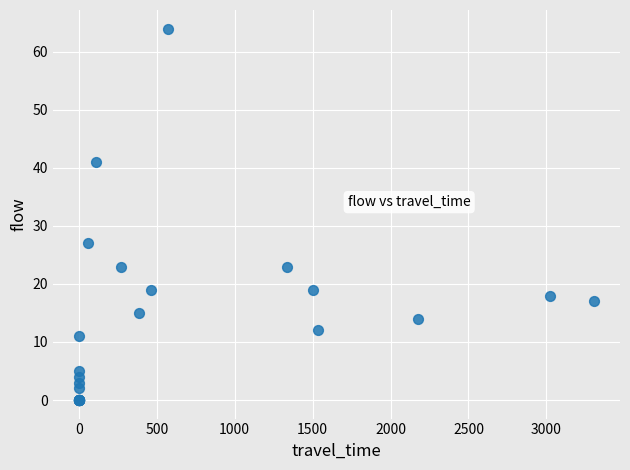

What Y value in the scatter plot is closest to 32?

27